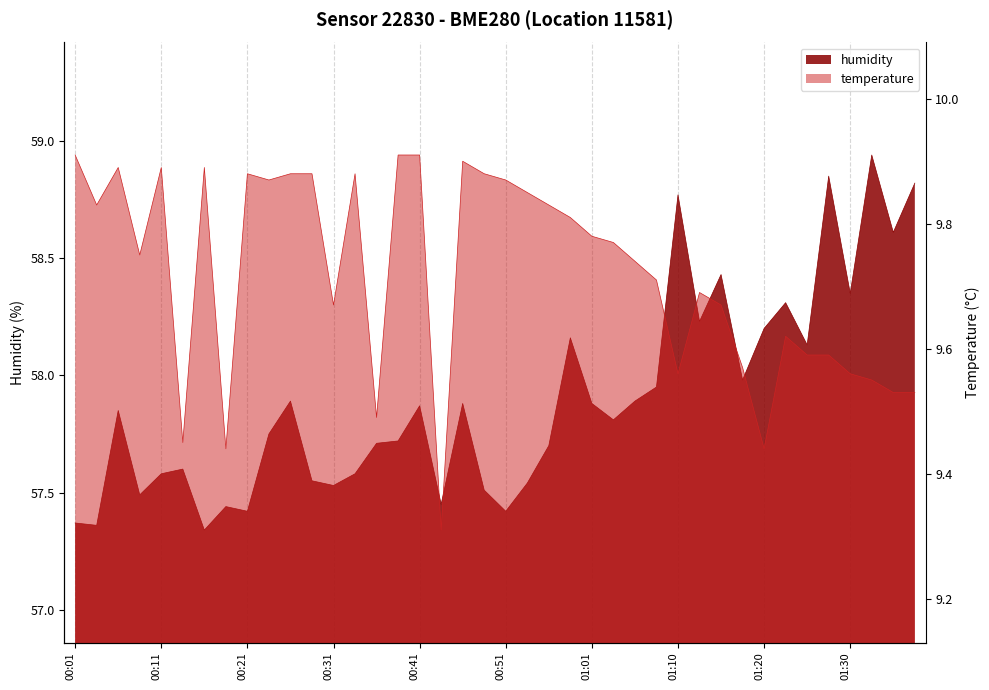

Where is the first local minimum for humidity?

00:04